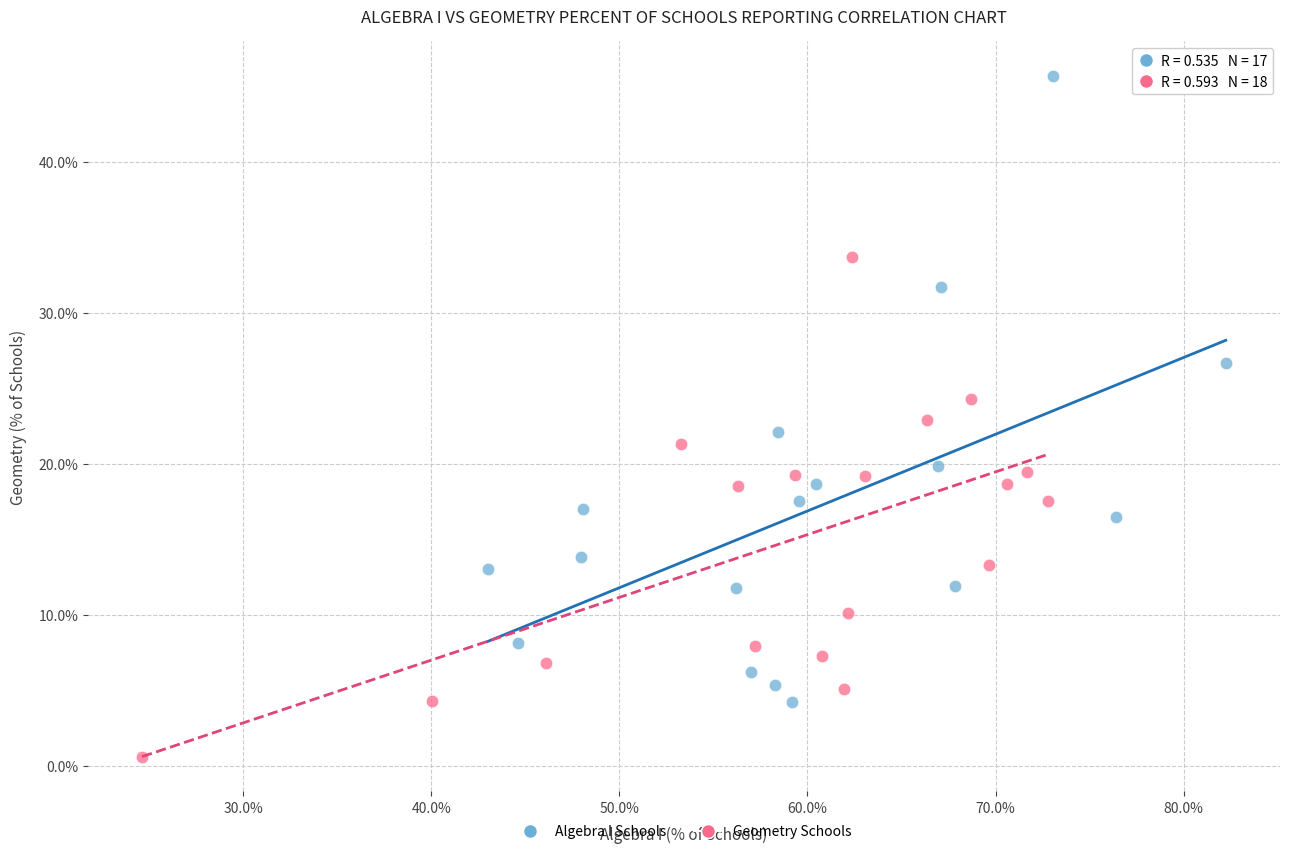

What are all the series names shown in the legend?

Algebra I Schools, Geometry Schools